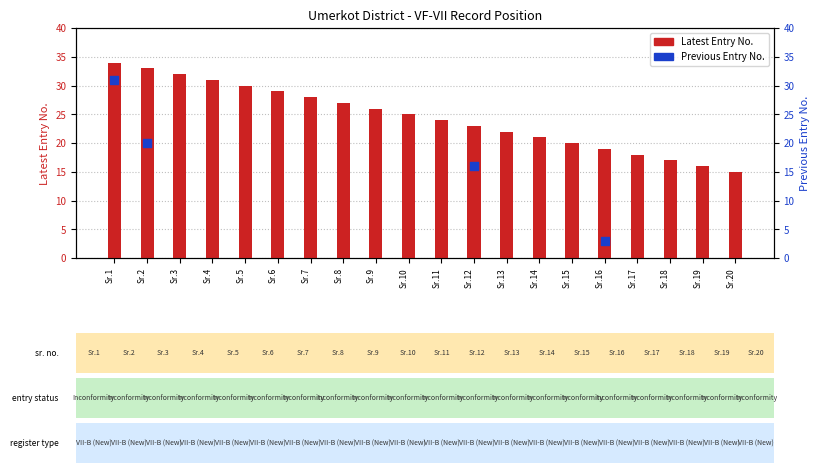

Is the value of Previous Entry No. at Sr.19 greater than the value of Latest Entry No. at Sr.19?

No